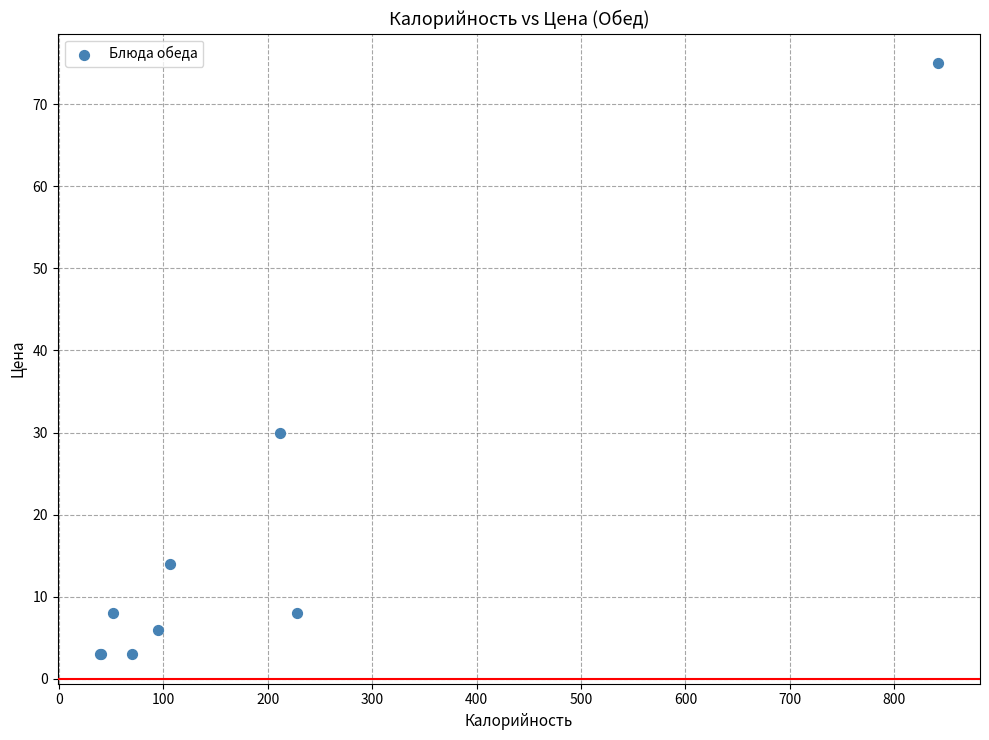

What Y value in the scatter plot is closest to 39?

30